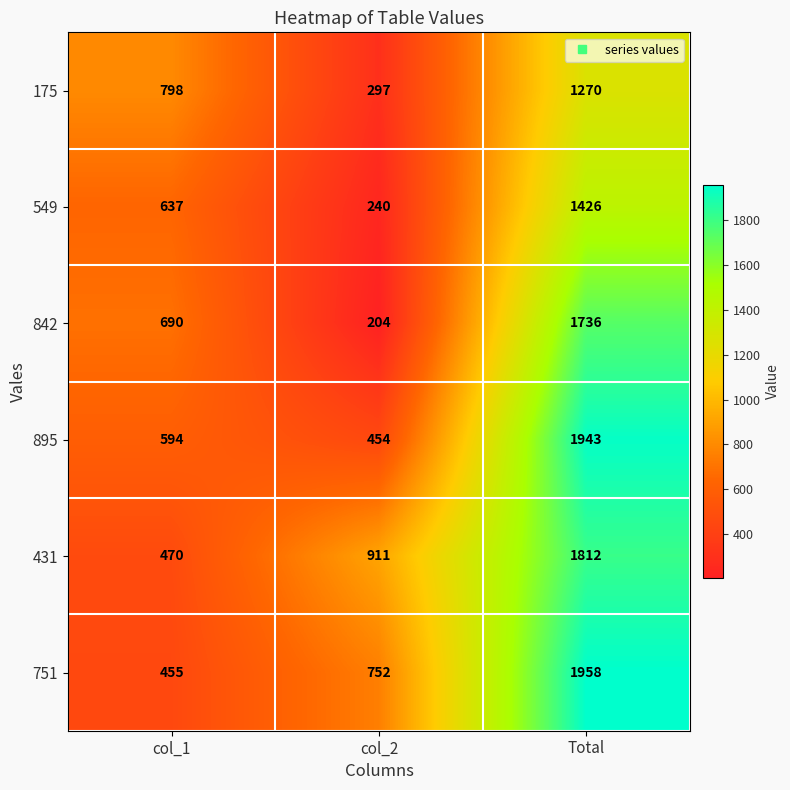

At which category does the chart reach its peak across all series?

Total